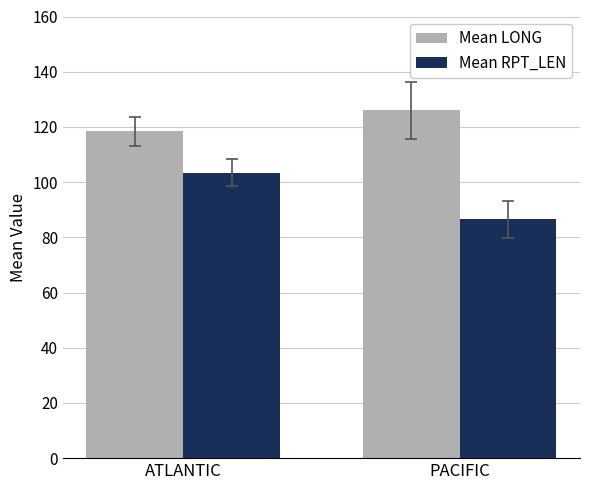

Which category has the highest value in the Mean LONG series?

PACIFIC